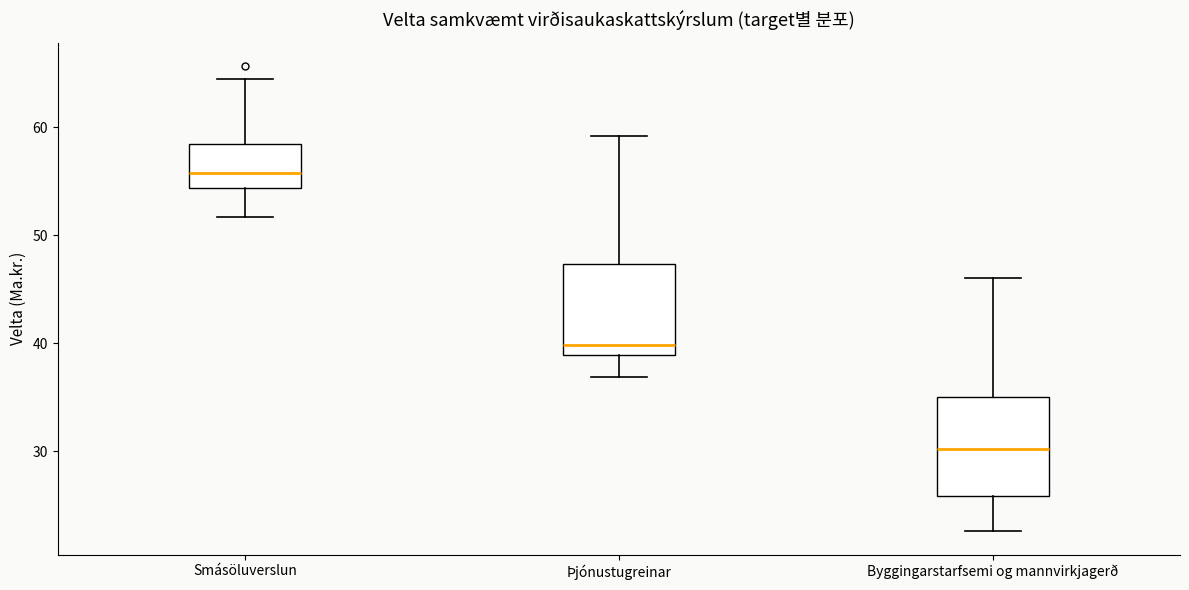

Reading left to right, read every box against the y-axis: the position of its median line, the range the box covers, and the ends of its whiskers. The values are not printed on the chart, so give them approximately, as read against the axis.

Smásöluverslun: median 56, box 54 to 58, whiskers 52 to 64
Þjónustugreinar: median 40, box 39 to 47, whiskers 37 to 59
Byggingarstarfsemi og mannvirkjagerð: median 30, box 26 to 35, whiskers 23 to 46